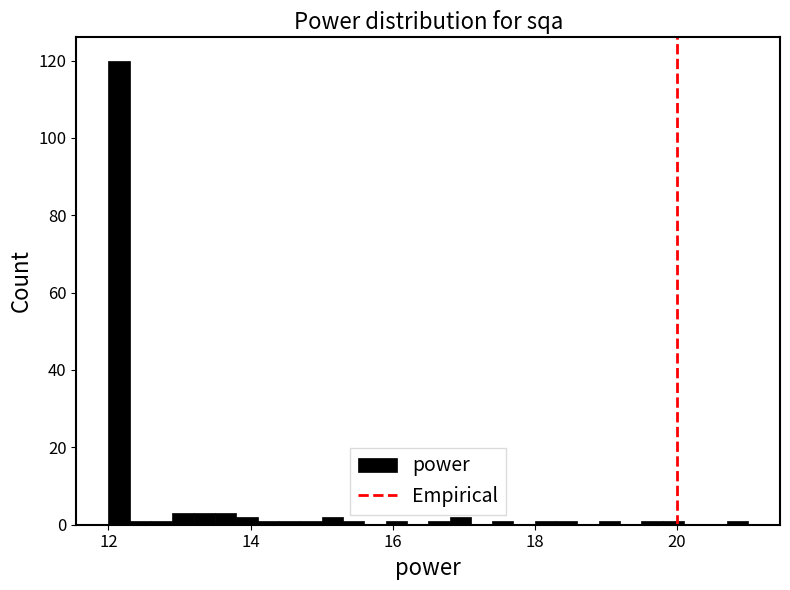

Read against the x-axis, roughly where is the centre of the tallest bar?

12.2